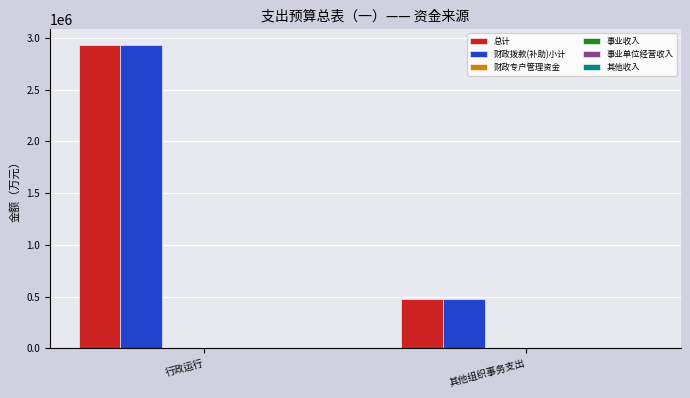

What is the sum of all 财政拨款(补助)小计 values?

3410474.9